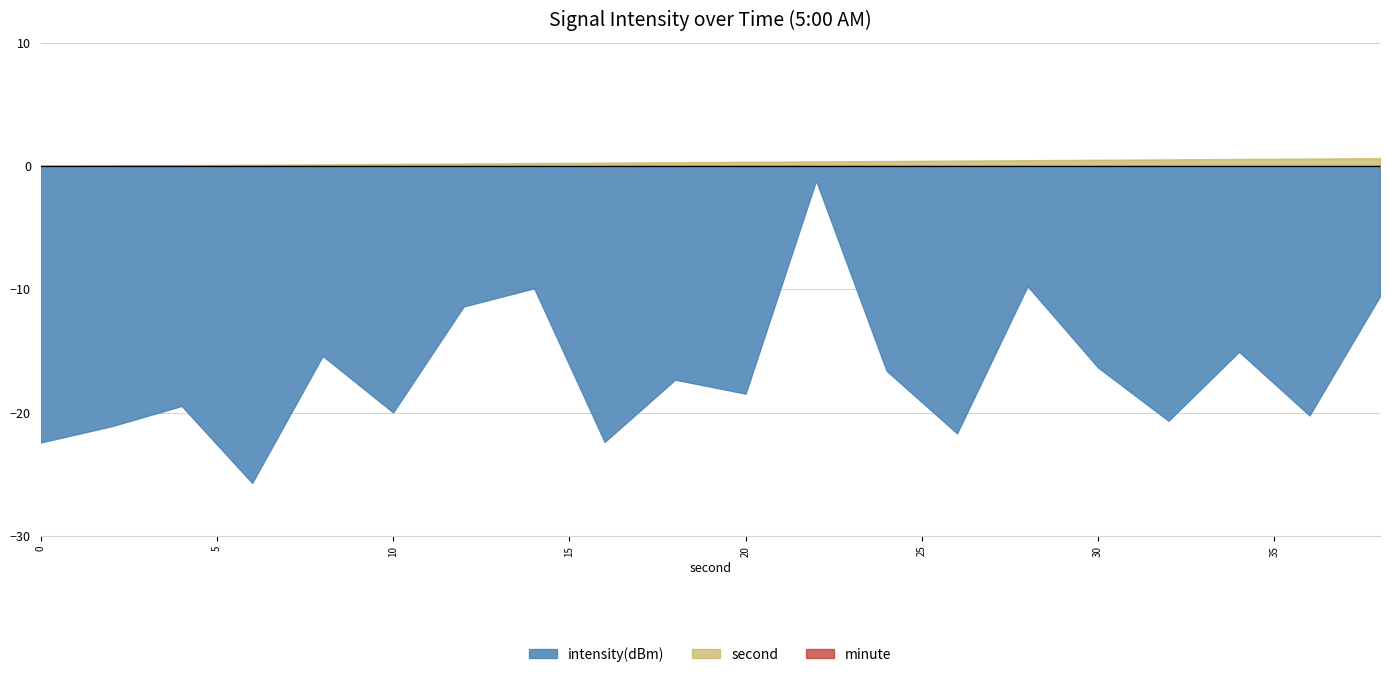

What is the highest value of the intensity(dBm) series?

-1.2